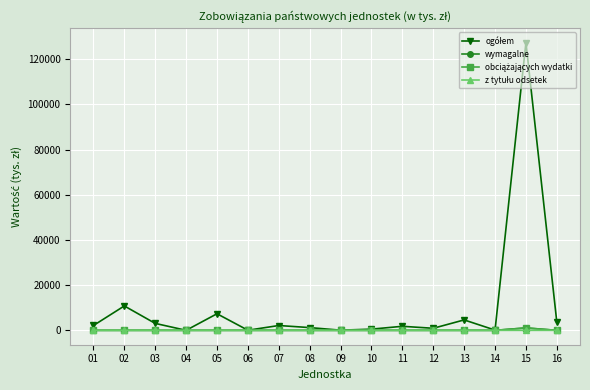

The value of wymagalne at 04 is 0.0. True or false?

True